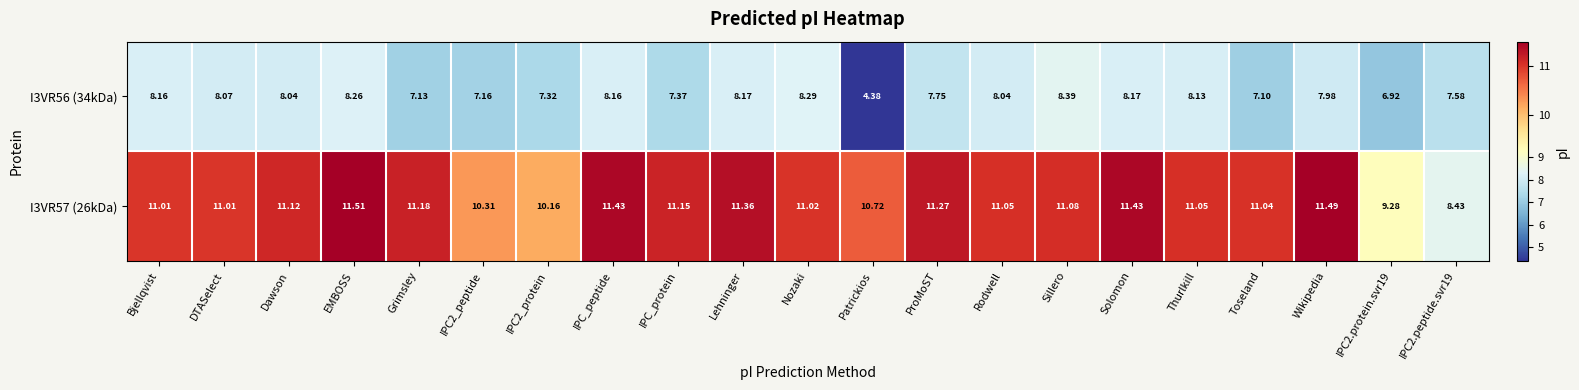

Where does the I3VR56 (34kDa) series first go above 8?

Bjellqvist